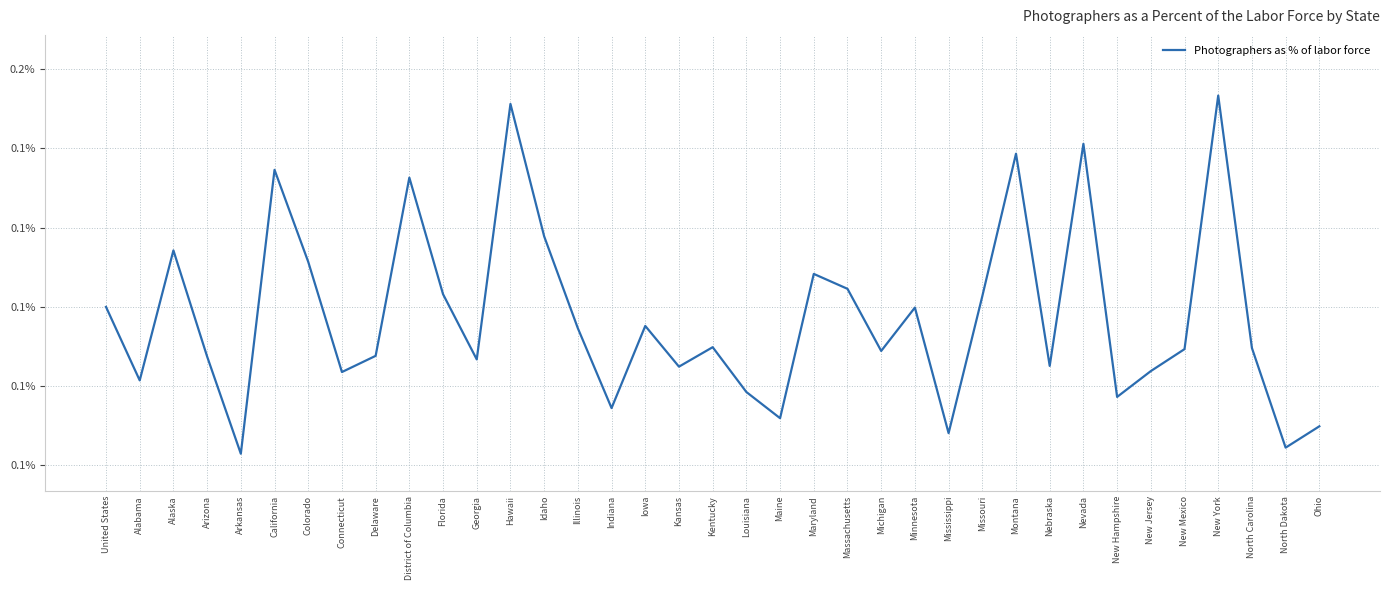

At which label is the value closest to 0?

Arkansas